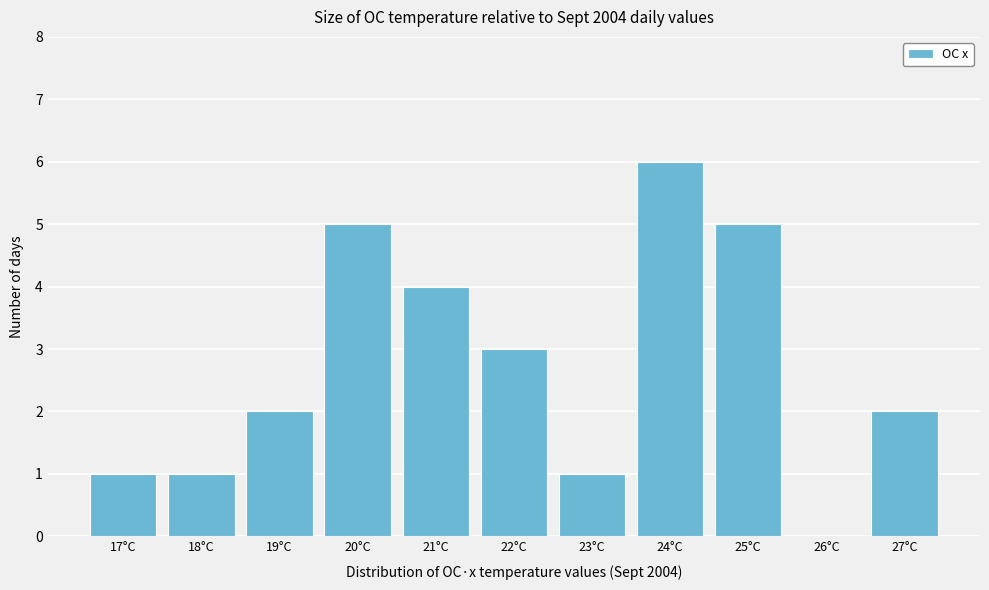

Reading left to right, transcribe all the data shown in this chart.

17°C=1	18°C=1	19°C=2	20°C=5	21°C=4	22°C=3	23°C=1	24°C=6	25°C=5	26°C=0	27°C=2